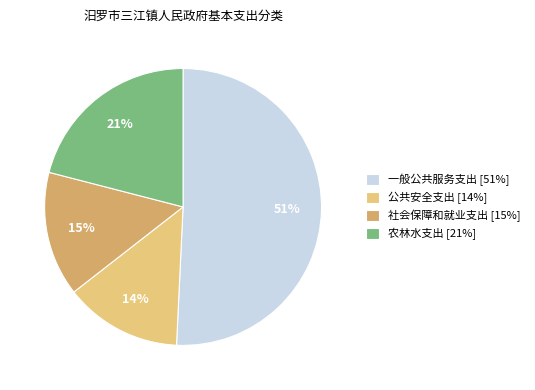

Approximately how many times larger is the value at 社会保障和就业支出 compared to 公共安全支出?

1.1